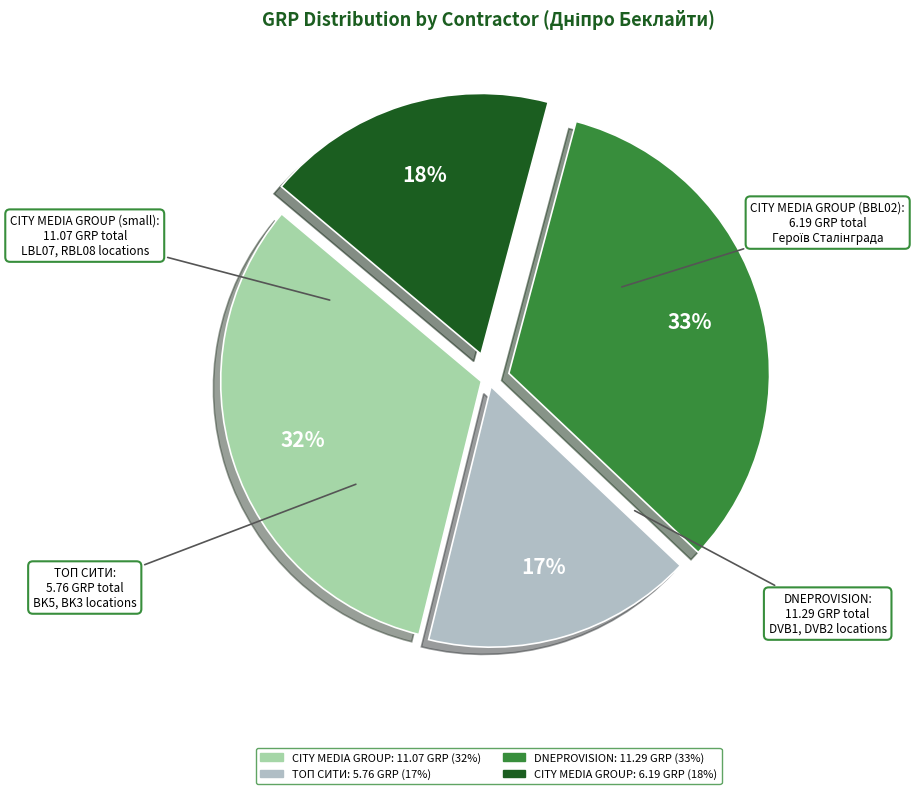

How many slices are in this pie chart?

4